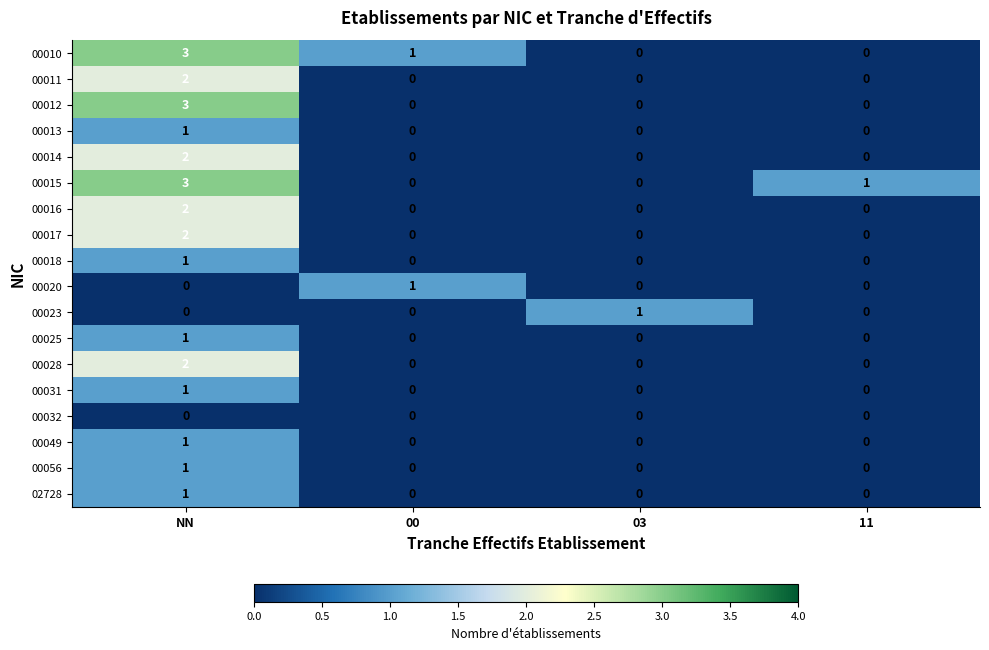

How many series are shown in this chart?

18